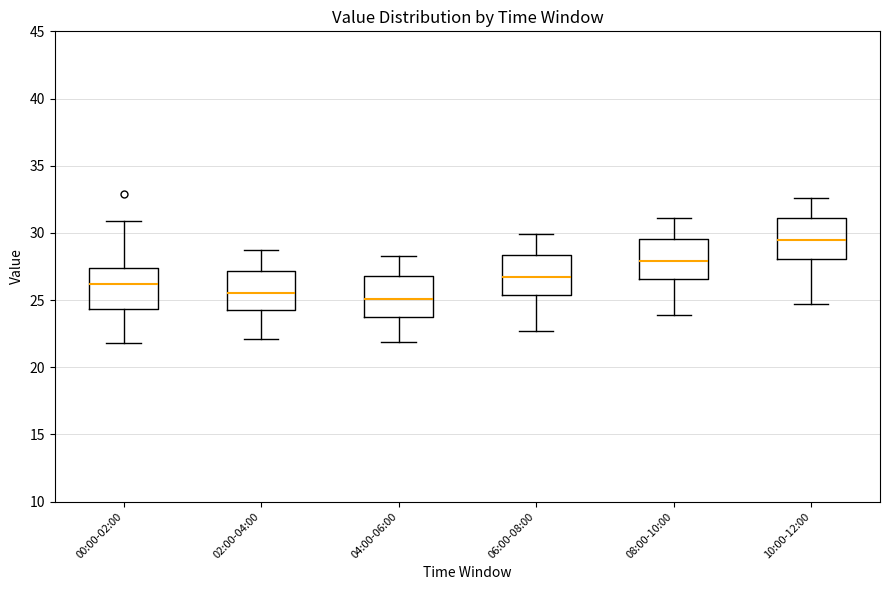

Where is the upper edge of the box for 06:00-08:00 on the y-axis? The values are not printed on the chart, so give them approximately, as read against the axis.

28.5